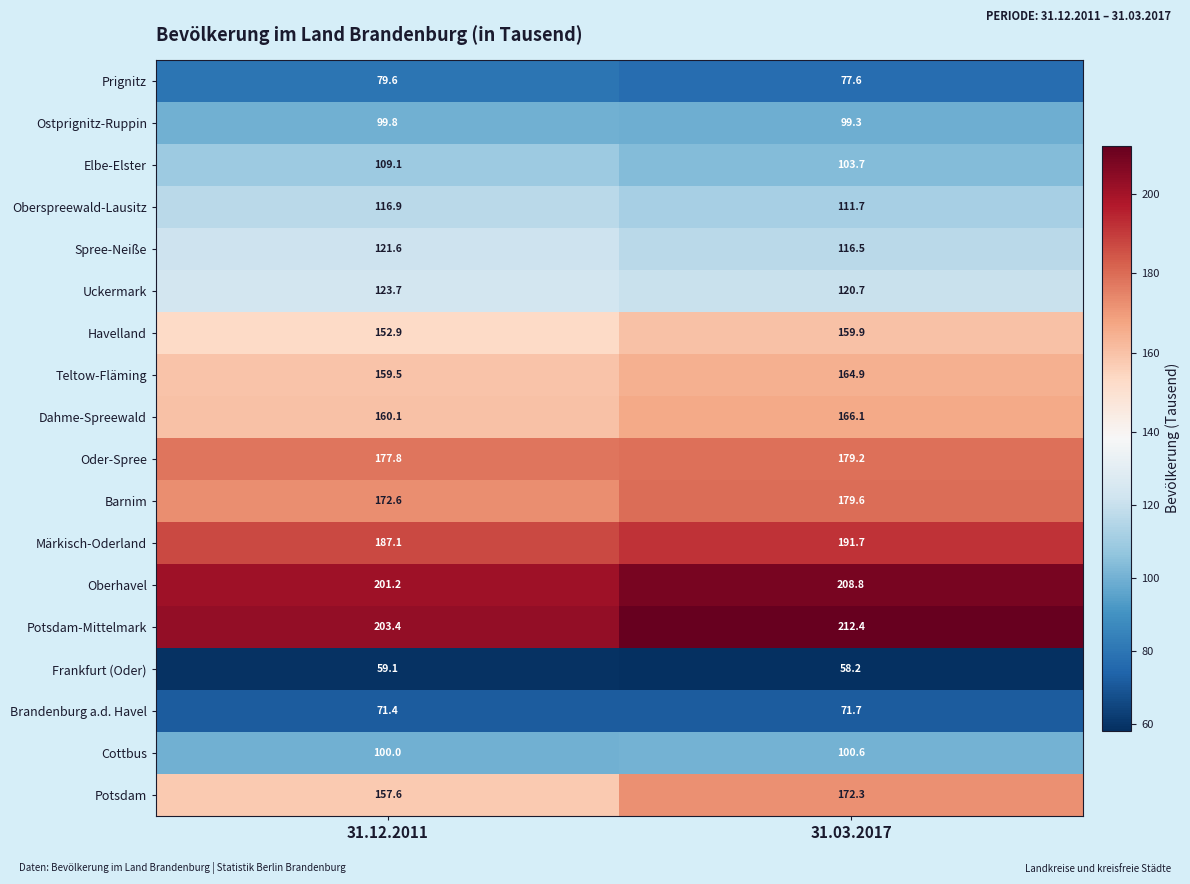

What is the greatest value displayed?

212.4